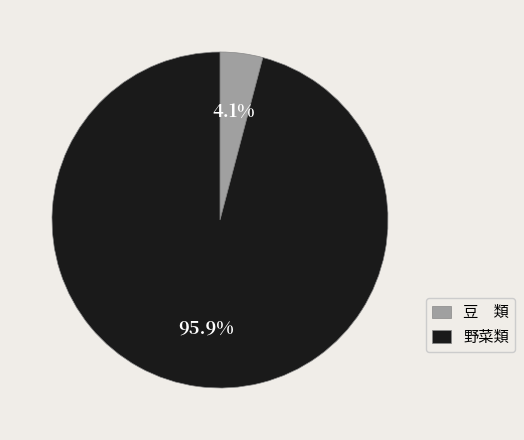

Which has a higher value, 豆 類 or 野菜類?

野菜類